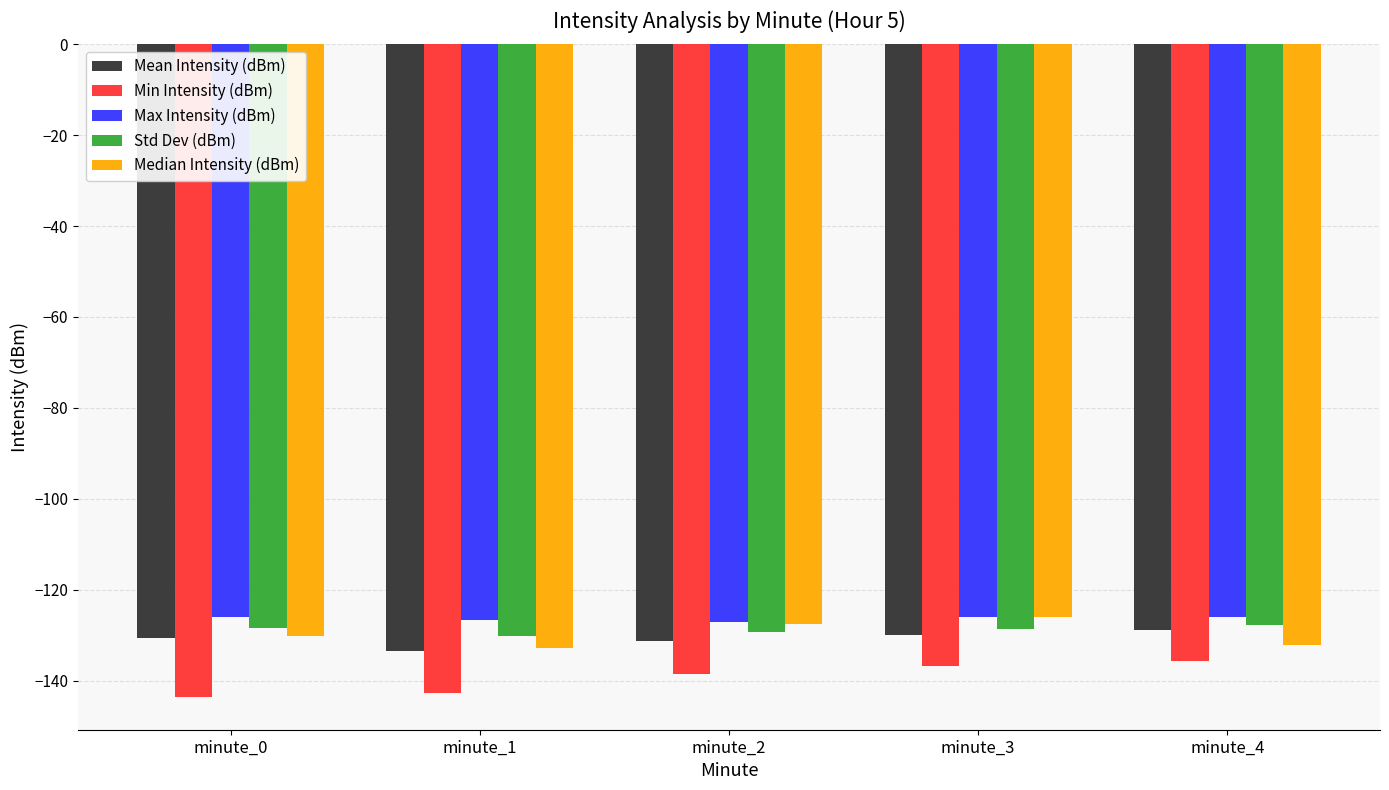

How many distinct data groups are displayed?

5